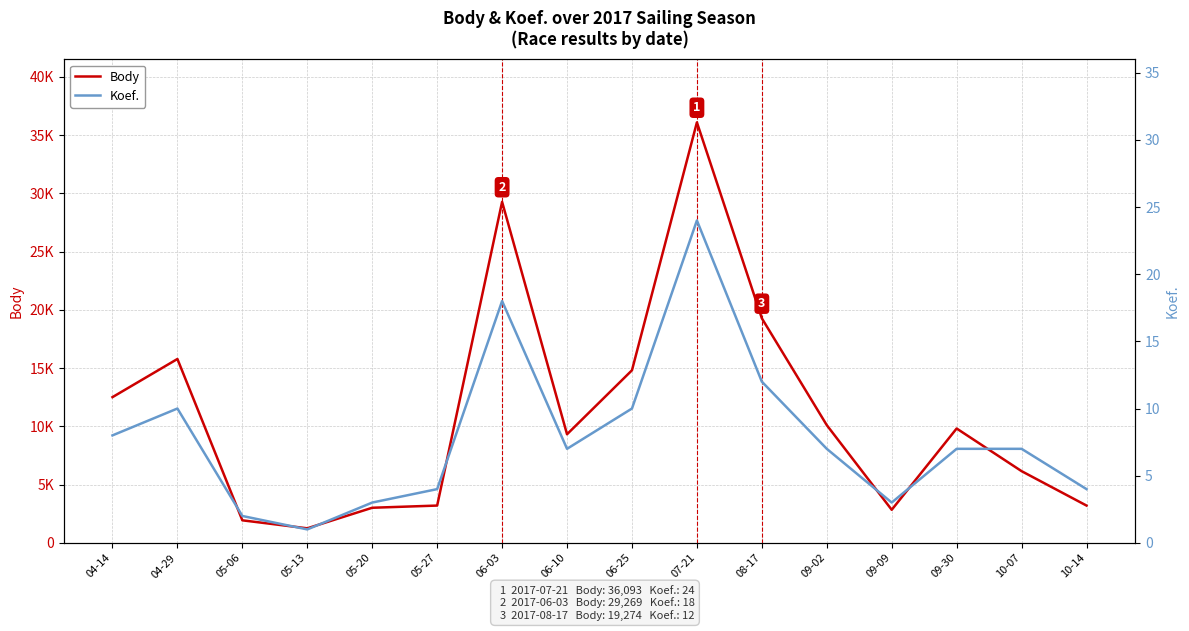

True or false: Koef. has a value of 24 at 07-21.

True